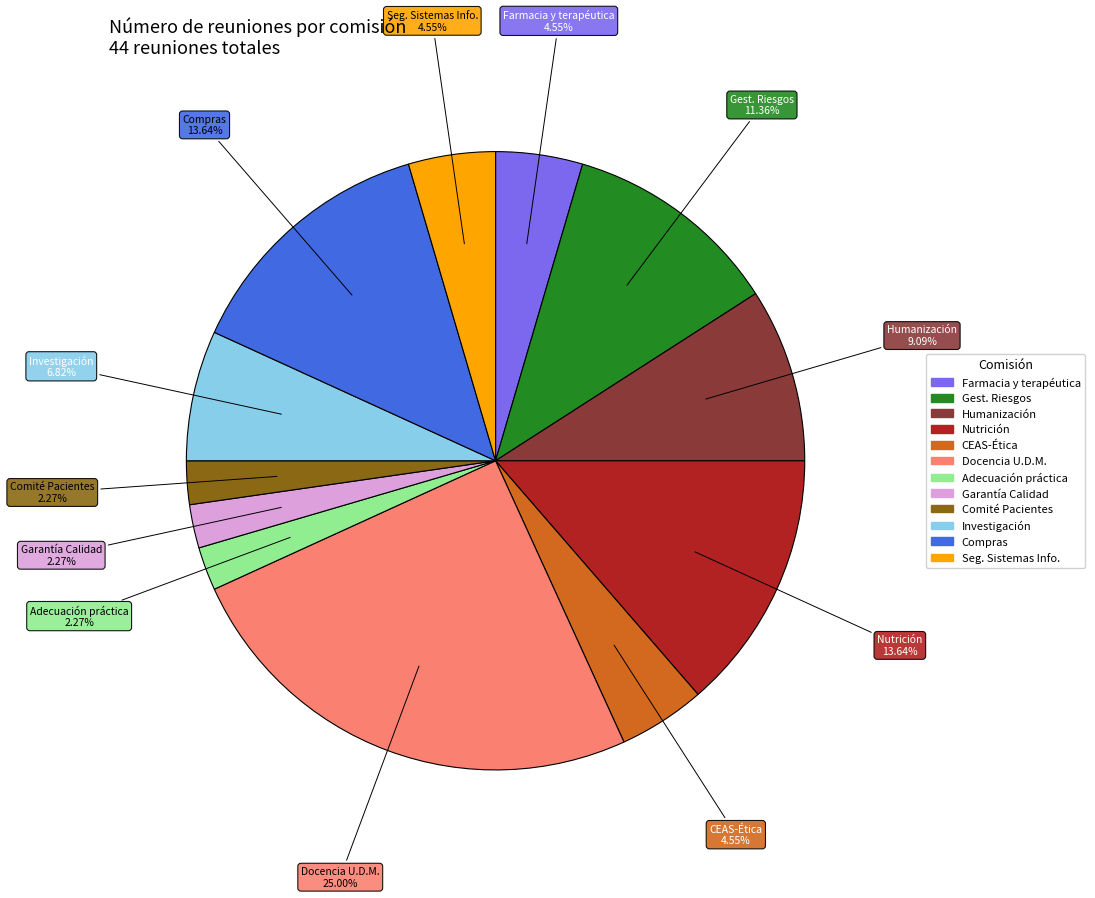

Is Adecuación práctica the majority of the pie?

No